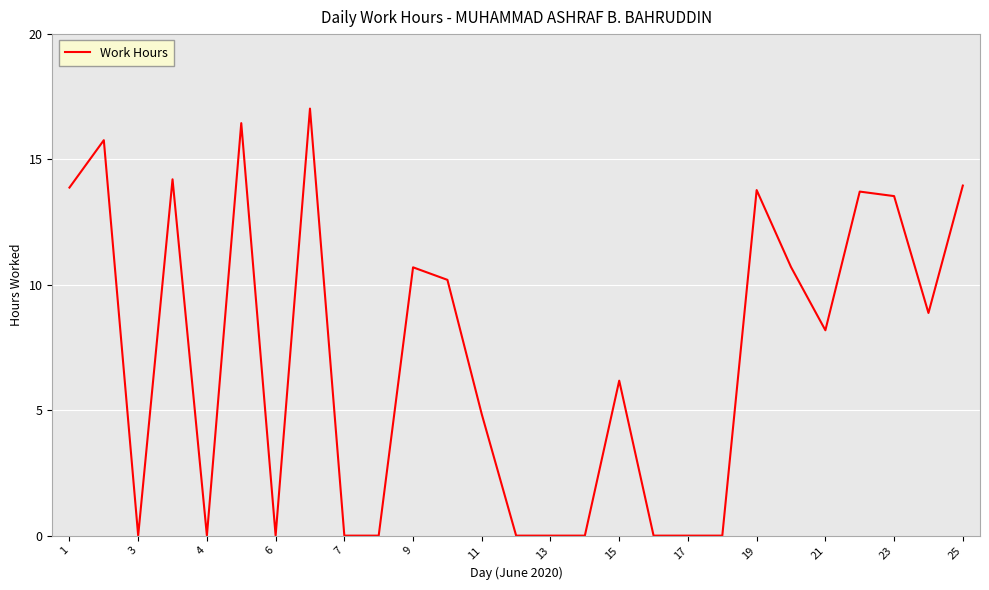

What is the maximum value shown in the chart?

17.0